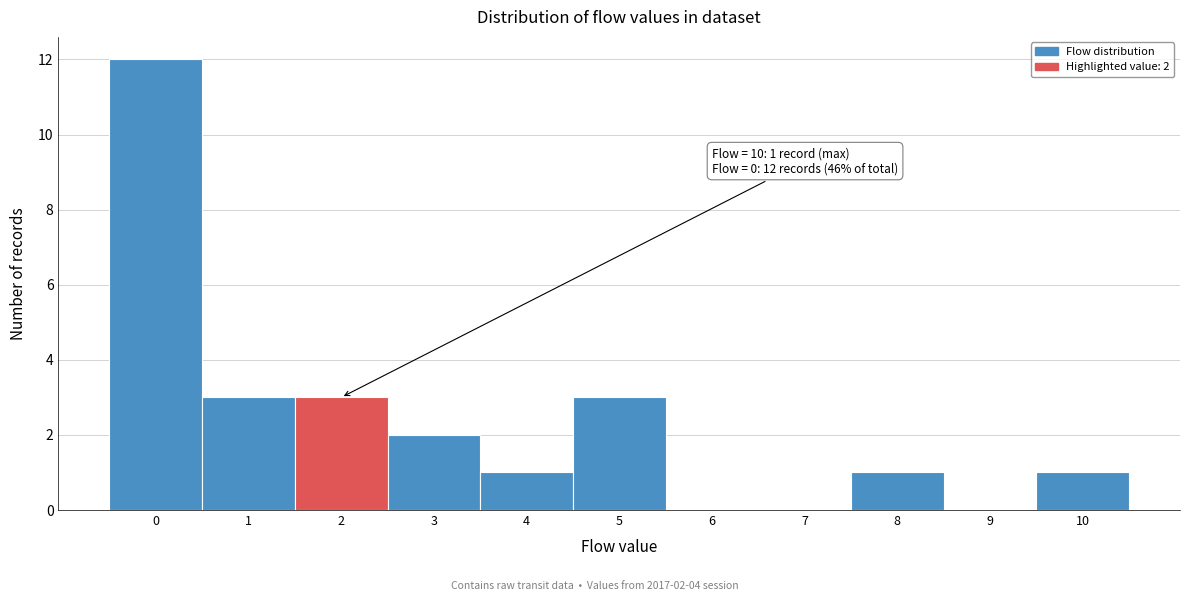

Reading left to right, what are all the values shown in this chart?

0=12	1=3	2=3	3=2	4=1	5=3	6=0	7=0	8=1	9=0	10=1